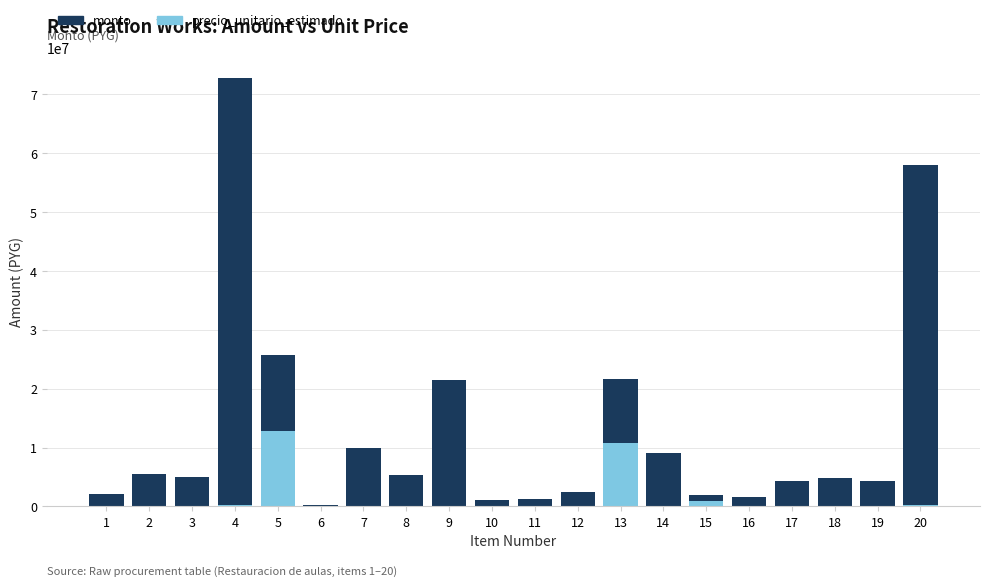

At which category is the sum across all series the highest?

4